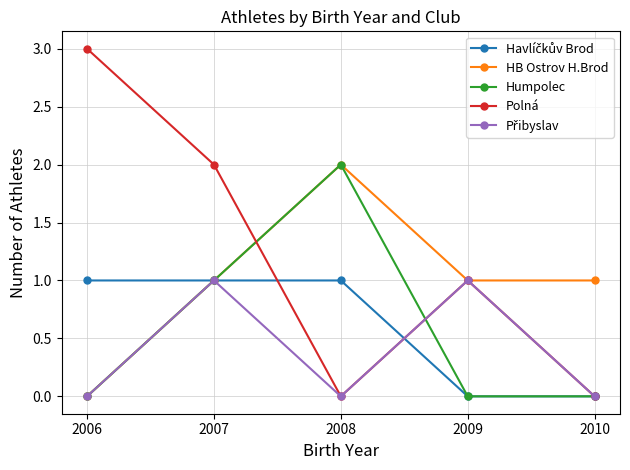

Where is Polná nearest to the value 1?

2009